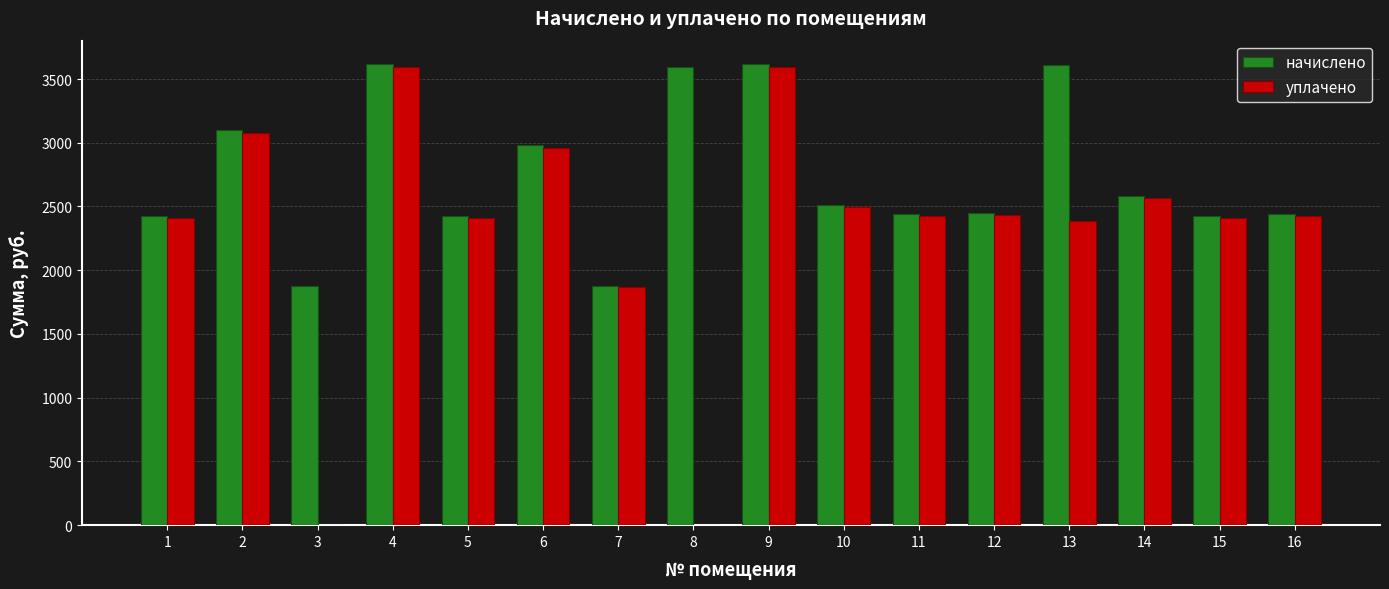

Between 9 and 16, which series saw the biggest shift?

начислено